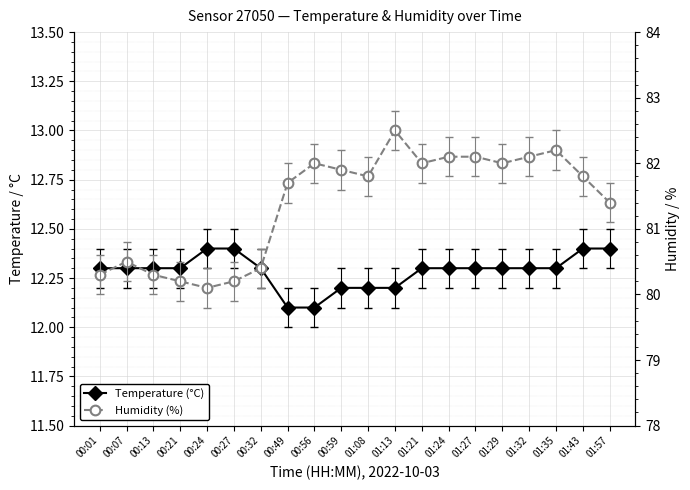

What is the difference between the second highest and minimum values in the Humidity (%) series?

2.1